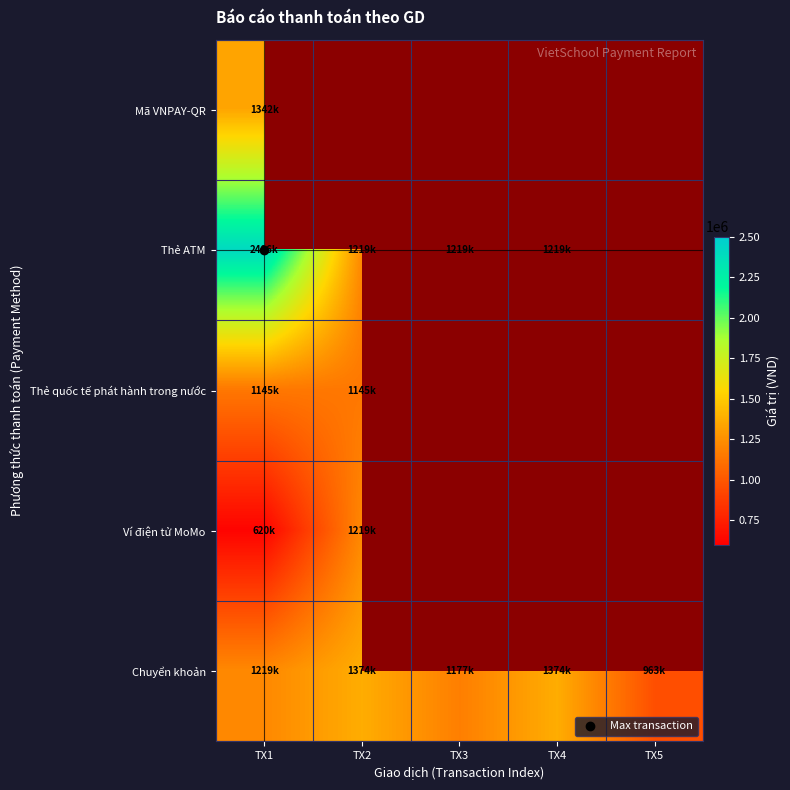

At which category is the sum across all series the highest?

TX1